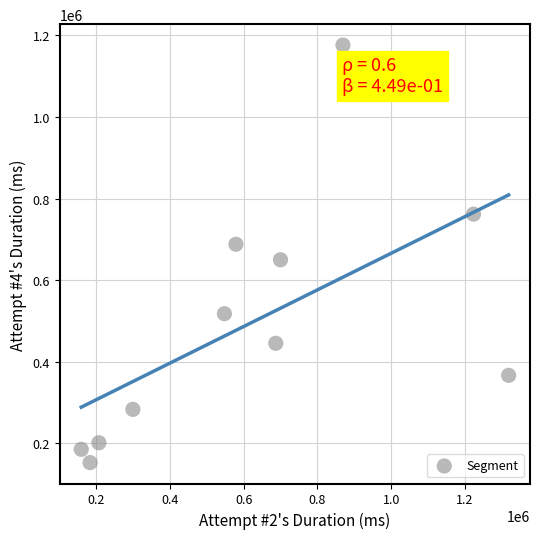

What is the average Y value?

493576